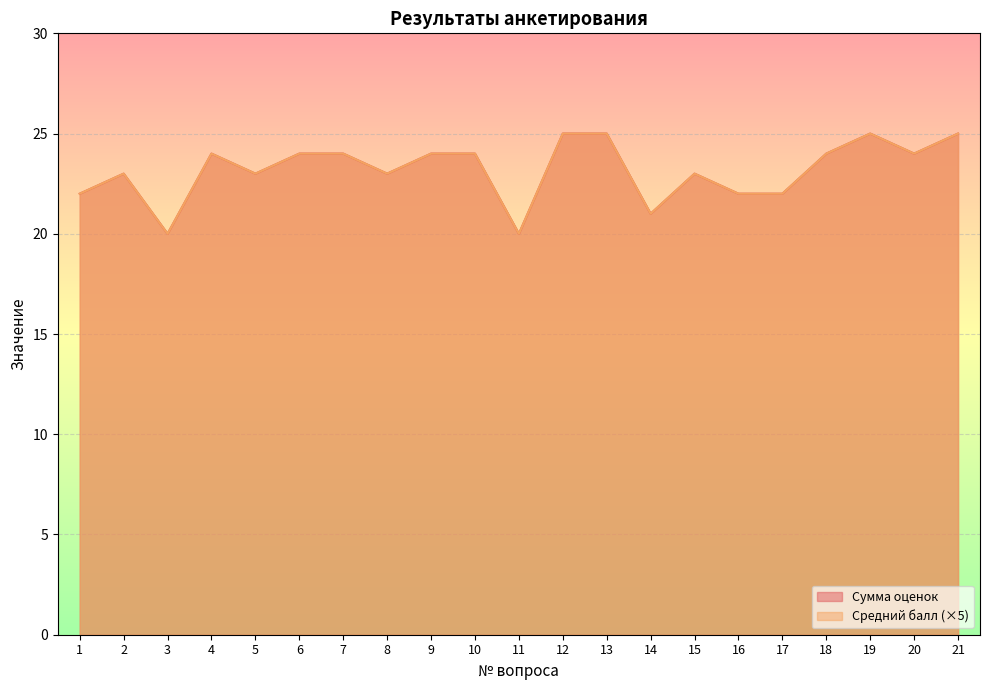

Rank the series at 11 from highest to lowest value.

Средний балл, Сумма оценок